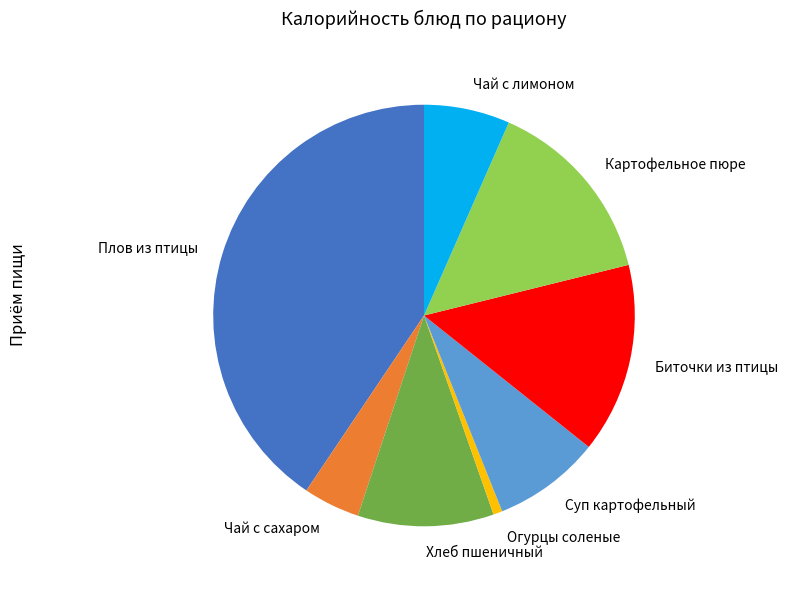

The Хлеб пшеничный slice represents 10% of the pie. True or false?

True